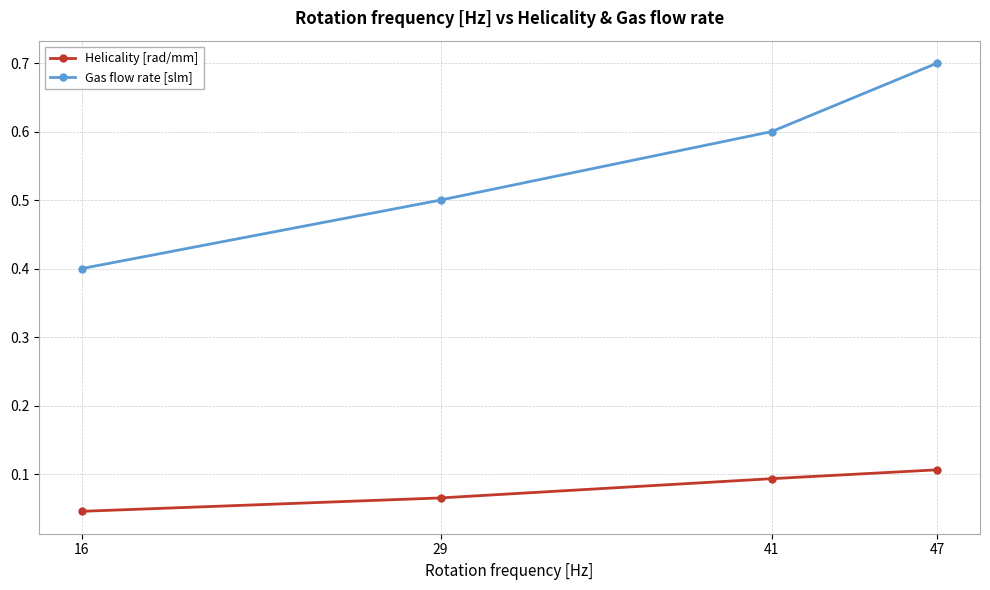

What is the total value across all series at 47?

0.8